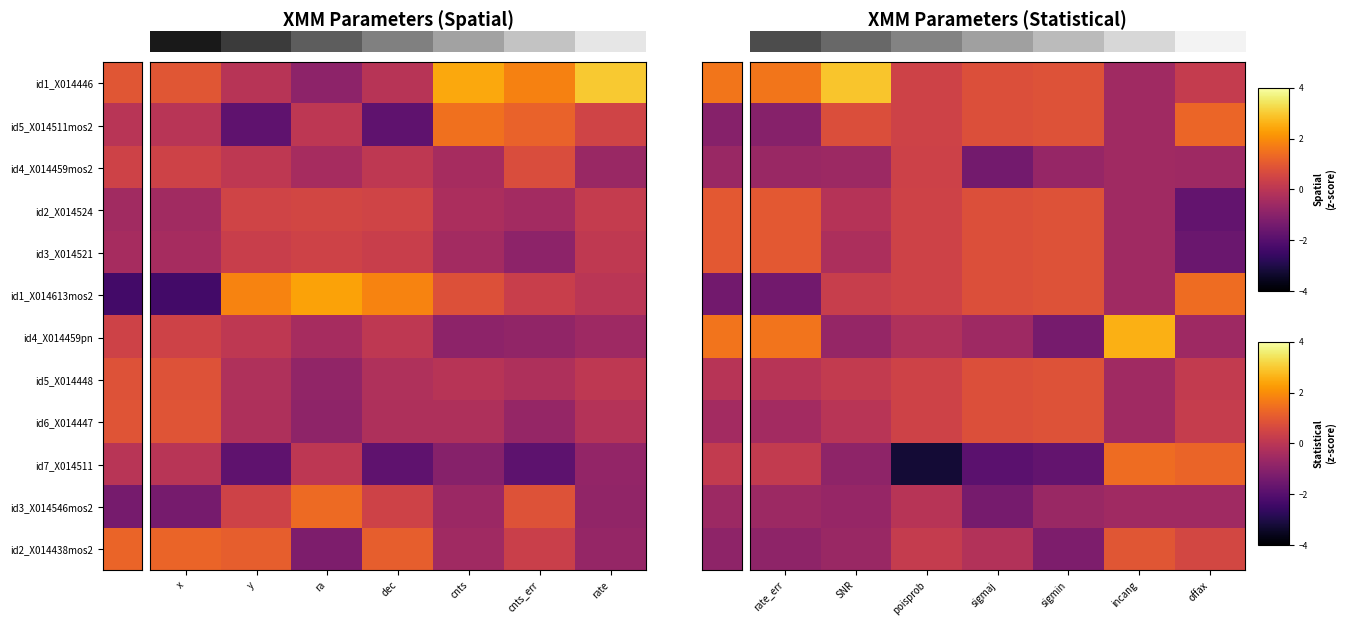

The row_5 series shows 1.3 at 3. True or false?

False